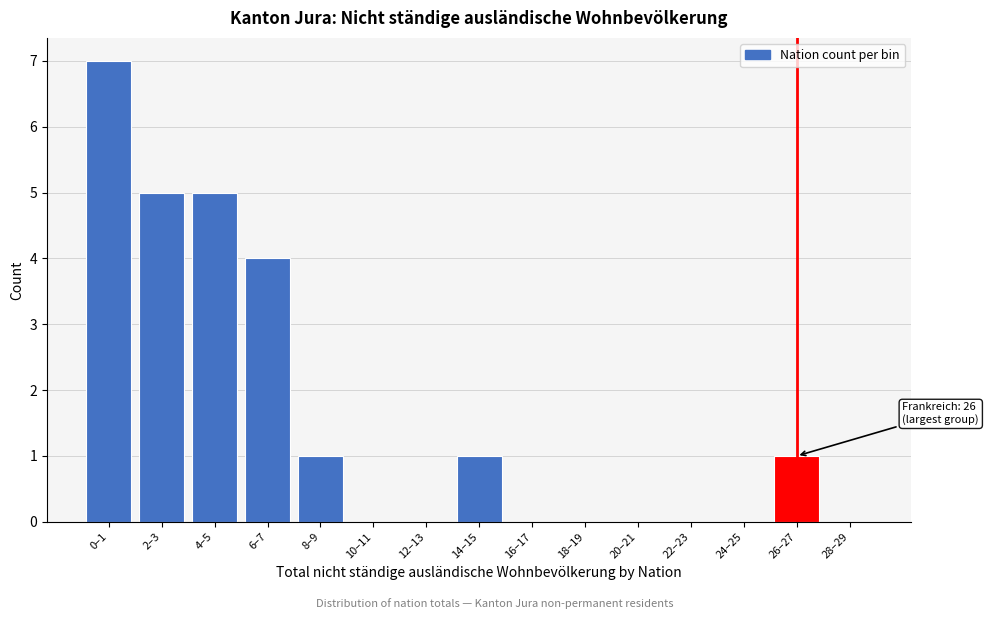

Reading left to right, extract all data points from this chart.

0–1=7	2–3=5	4–5=5	6–7=4	8–9=1	10–11=0	12–13=0	14–15=1	16–17=0	18–19=0	20–21=0	22–23=0	24–25=0	26–27=1	28–29=0